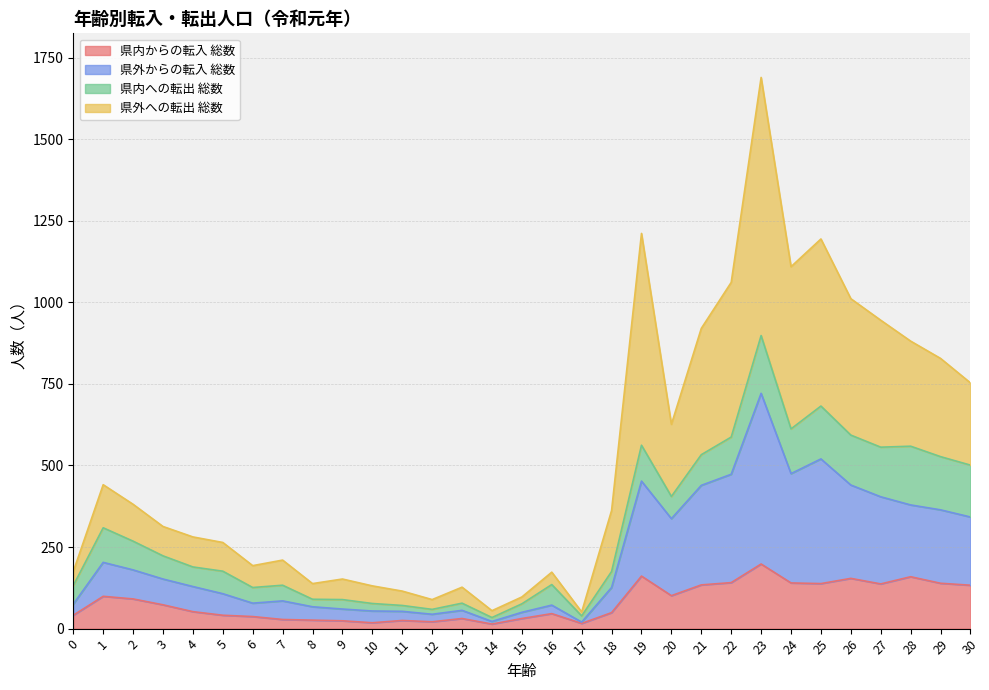

Is it true that 県内からの転入 総数 equals 41 at 5?

True